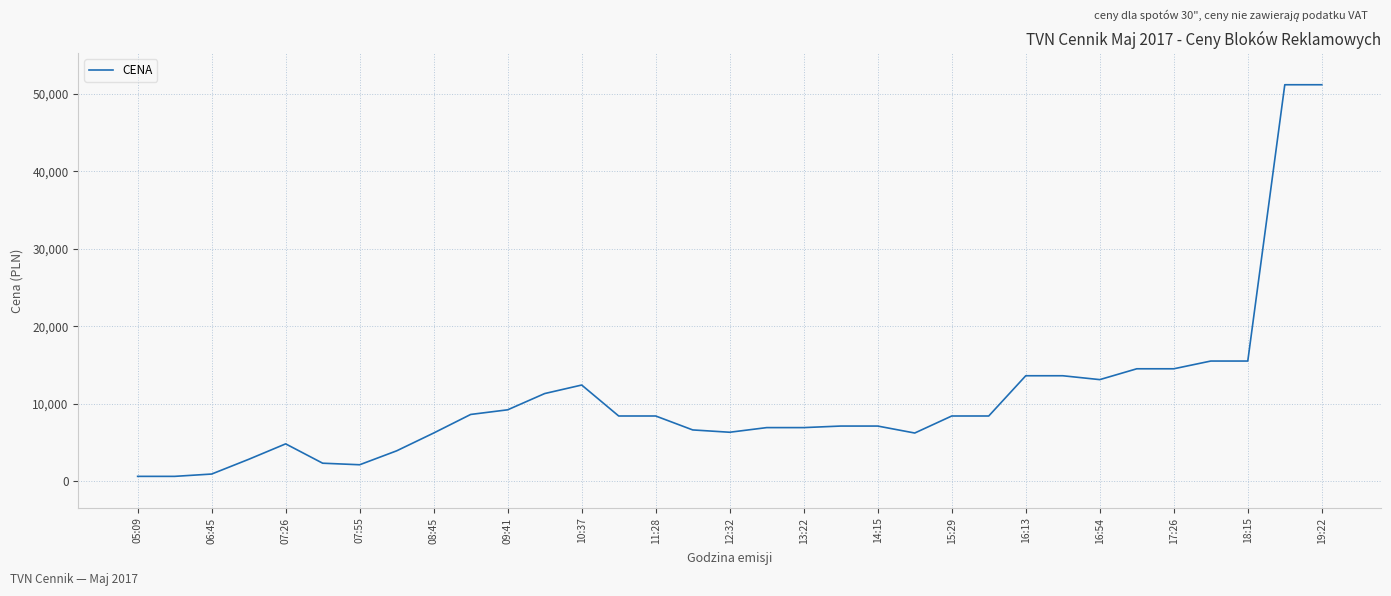

What is the greatest value displayed?

51200